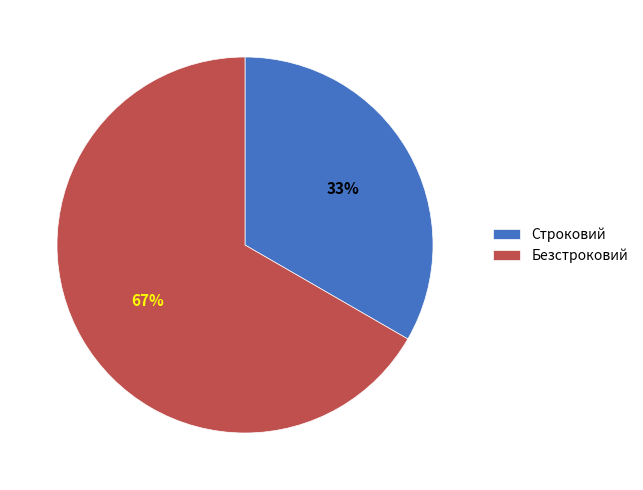

Which category has the biggest portion of the pie?

Безстроковий